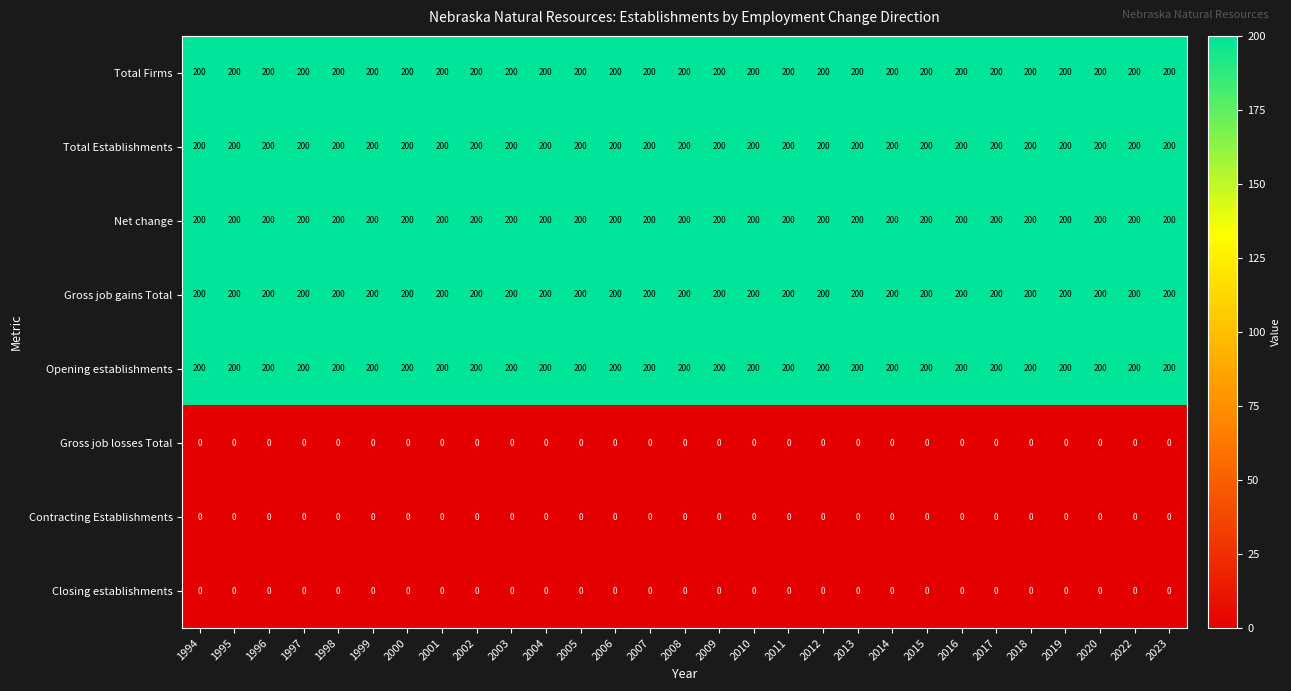

The Net change series shows 329 at 2017. True or false?

False